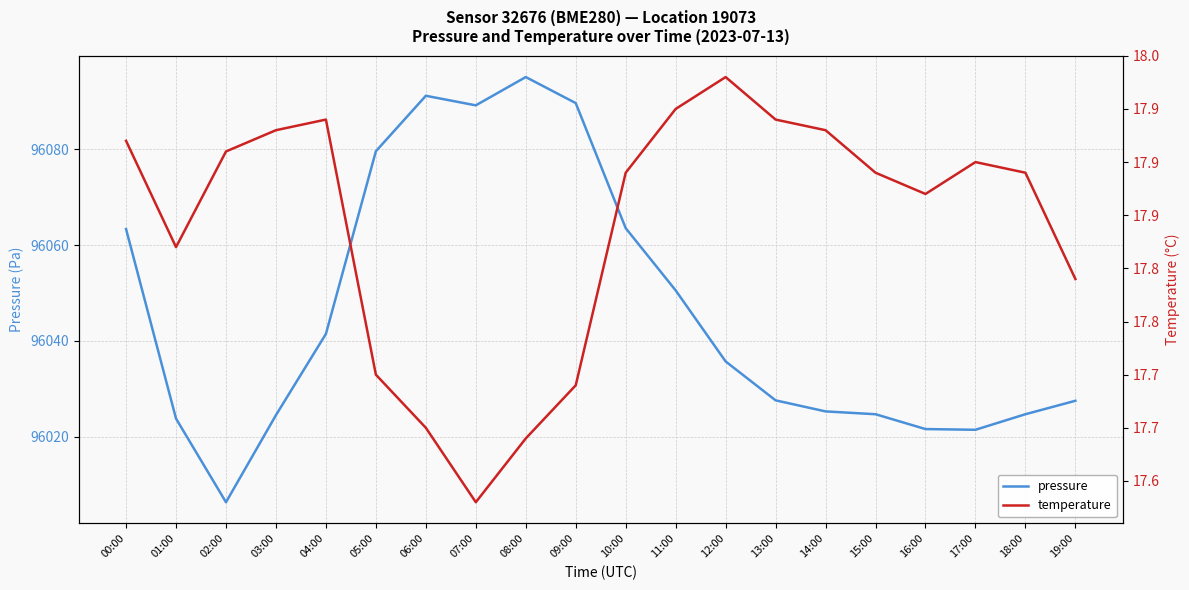

Rank the series by their maximum value, from lowest to highest.

temperature, pressure